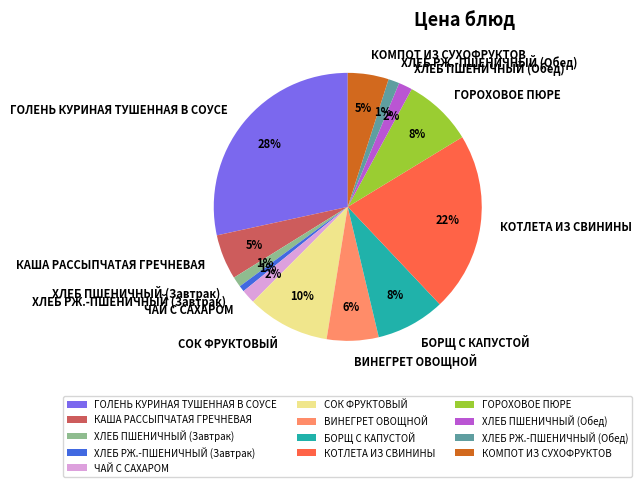

Does ГОРОХОВОЕ ПЮРЕ represent more than half of the total?

No